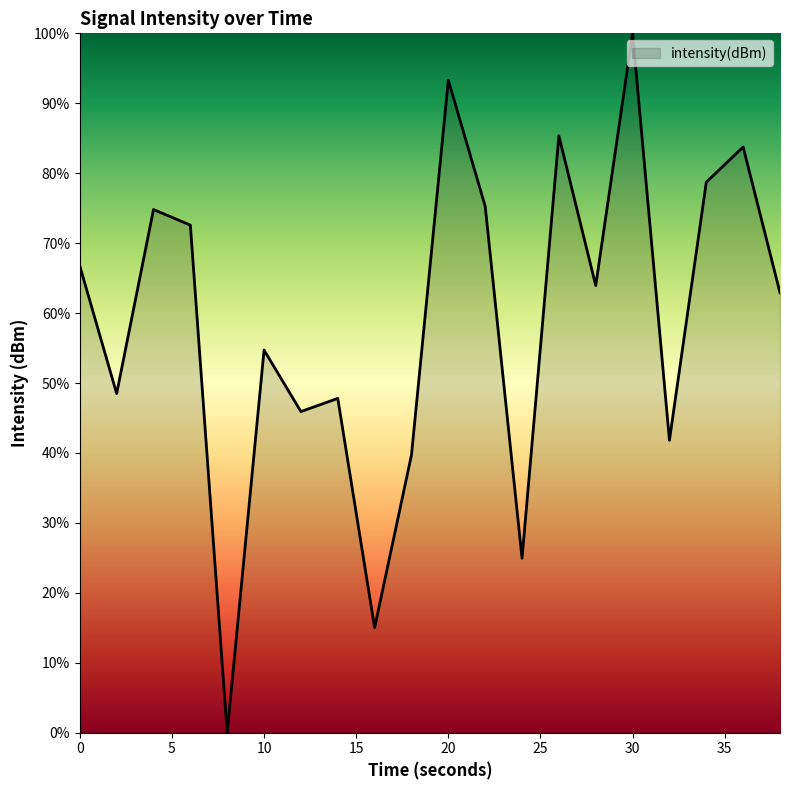

How many lines are shown in the chart?

1